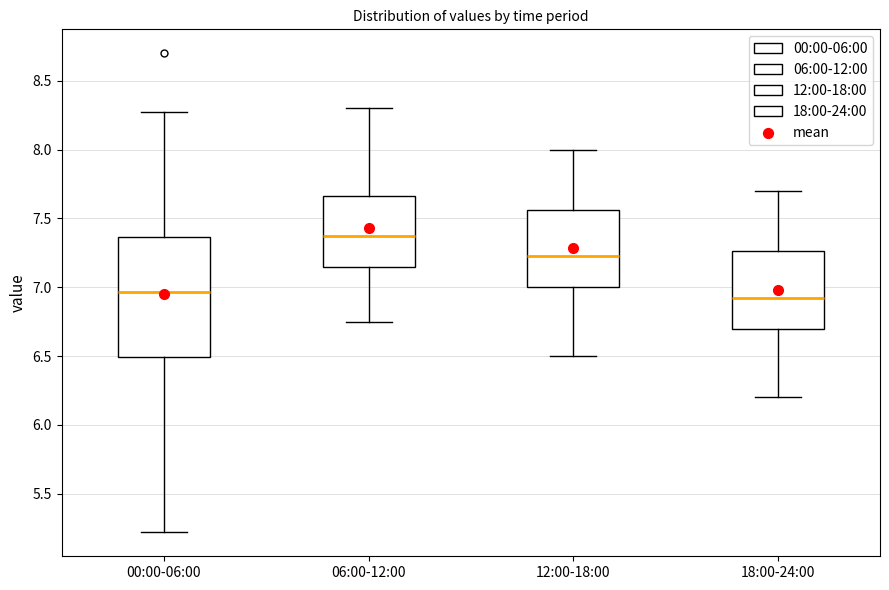

Which box is the tallest, from its lower edge to its upper edge?

00:00-06:00